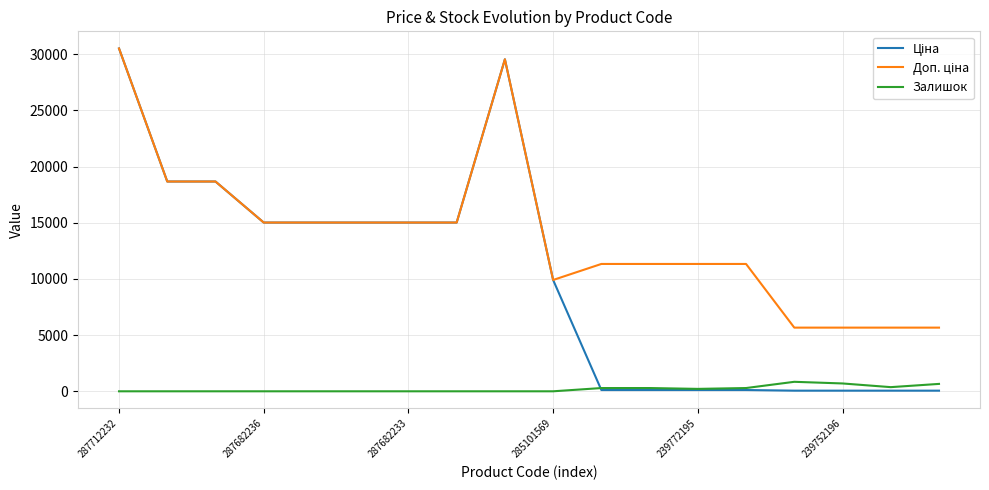

Does the chart have visible grid lines?

Yes